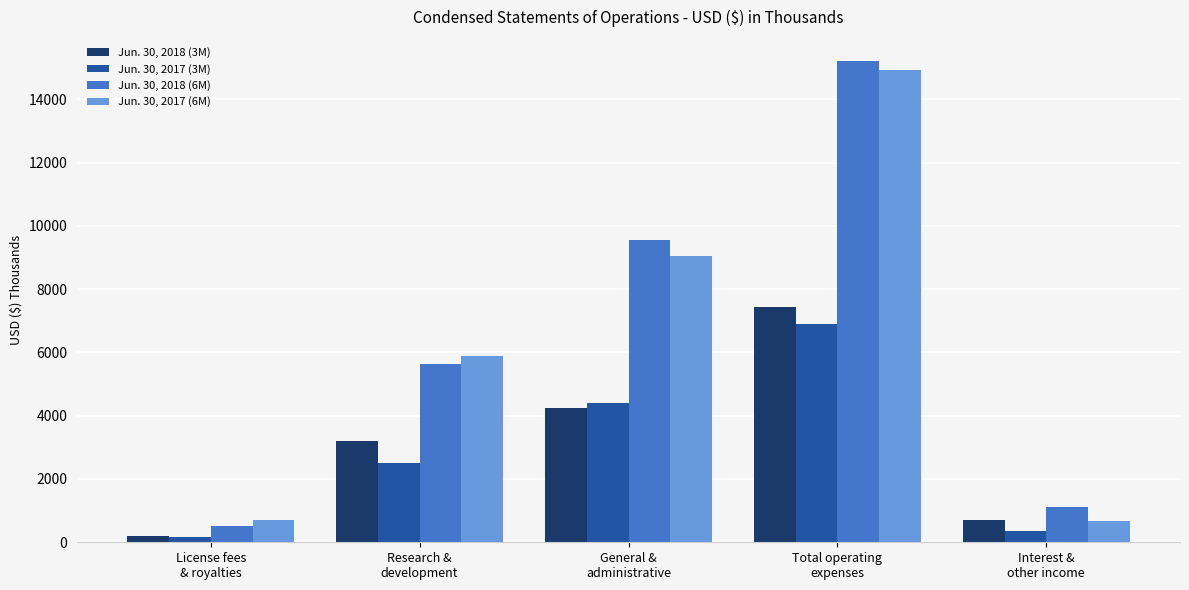

Are the bars horizontal?

No